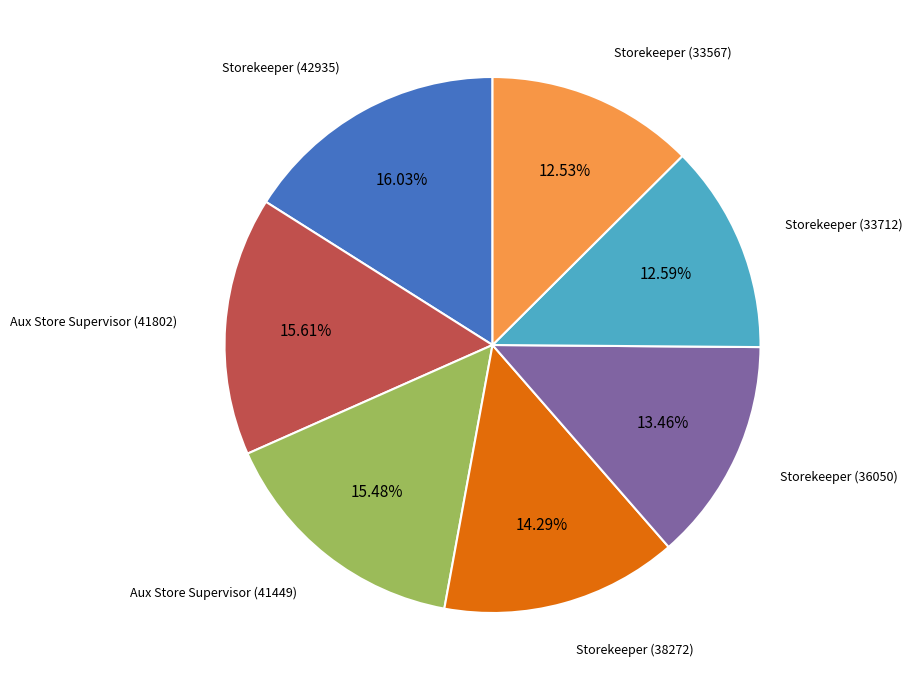

To the nearest percent, what portion does Storekeeper (38272) represent?

14%